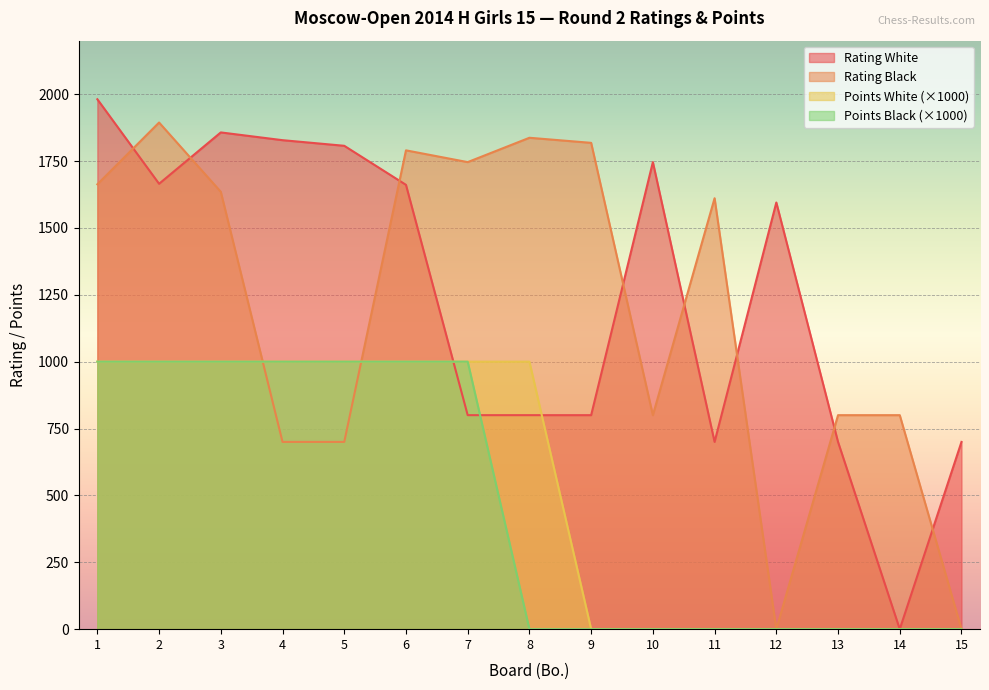

Between which two adjacent categories do Rating Black and Drogovoz Irina first intersect?

1 and 2